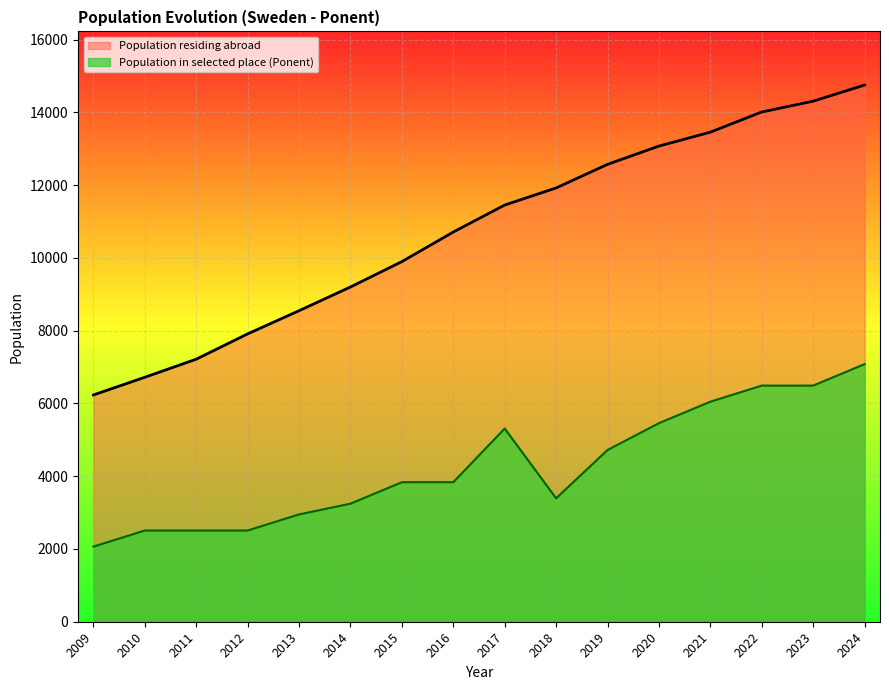

Where is Population residing abroad nearest to the value 10494?

2016